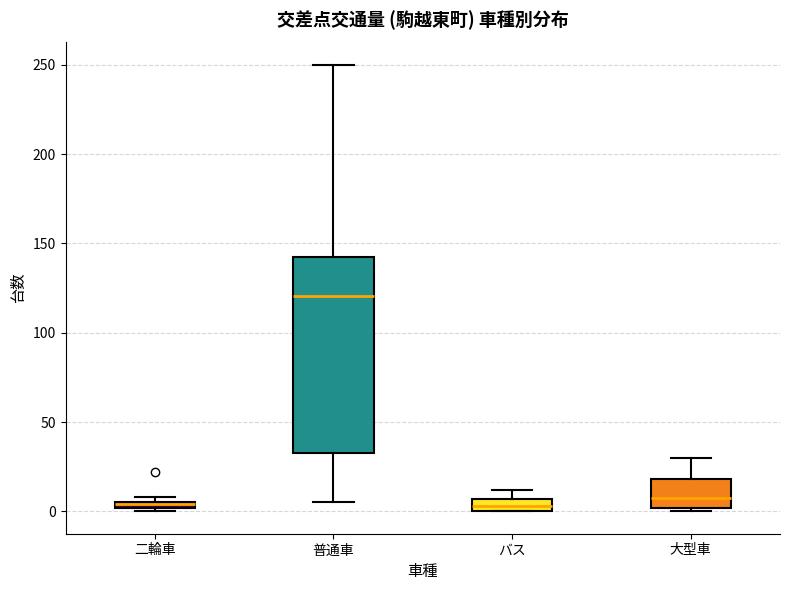

Where is the upper edge of the box for バス on the y-axis? The values are not printed on the chart, so give them approximately, as read against the axis.

5